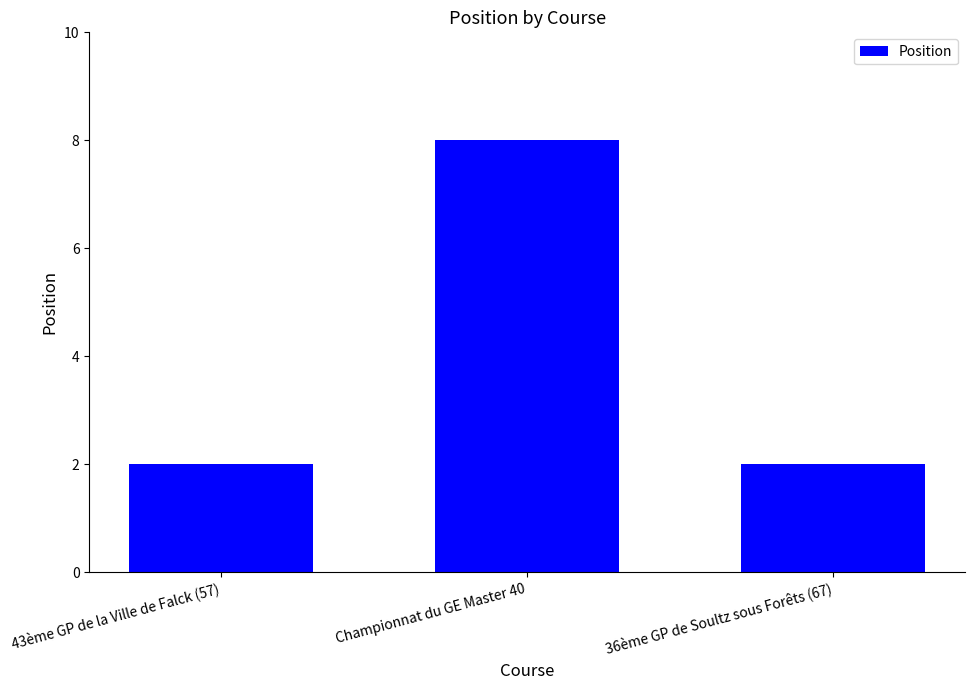

What is the smallest value displayed?

2